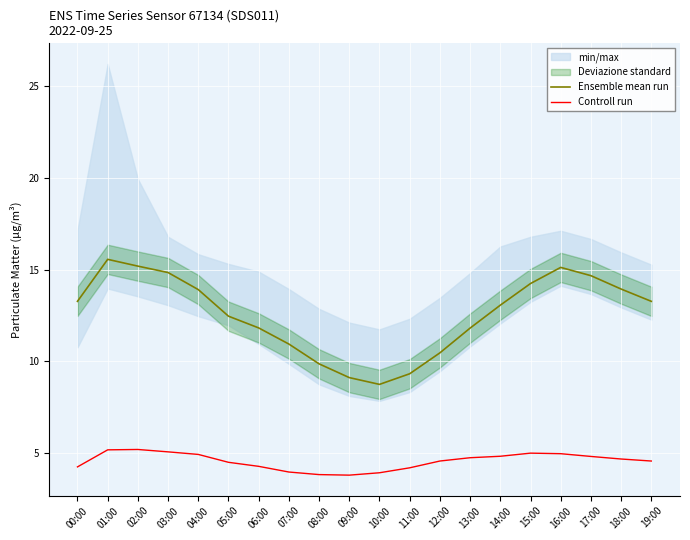

The Ensemble mean run series shows 13.3 at 00:00. True or false?

True